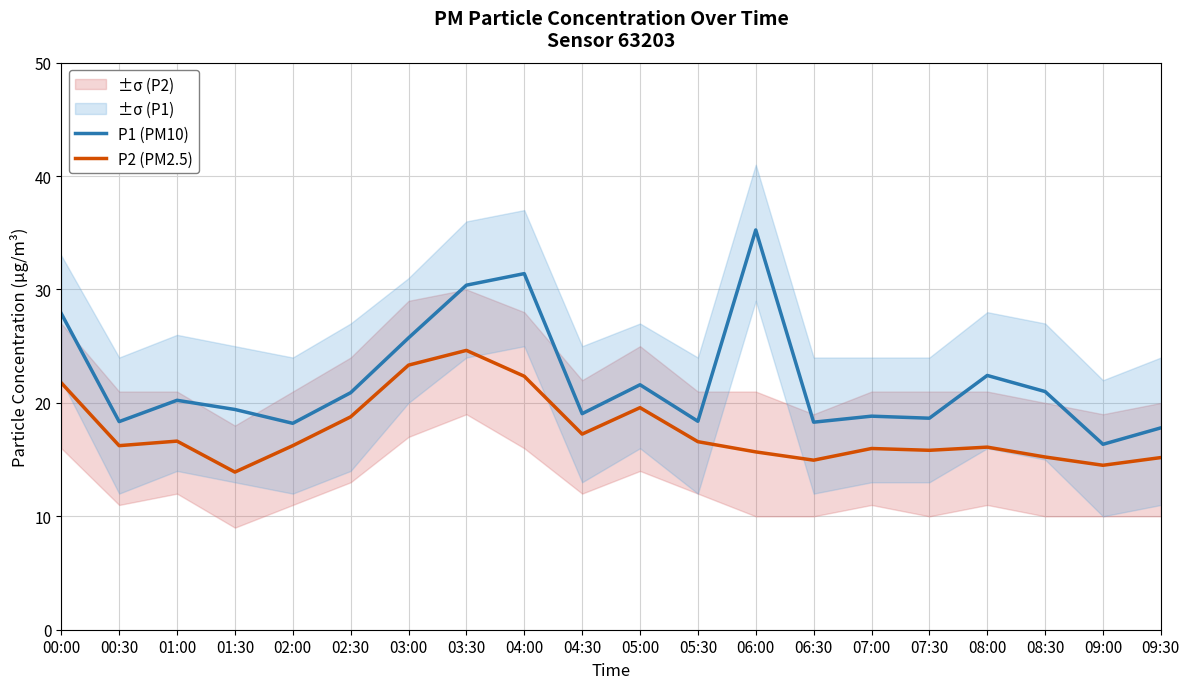

What is the highest value of the P2 (PM2.5) series?

24.6